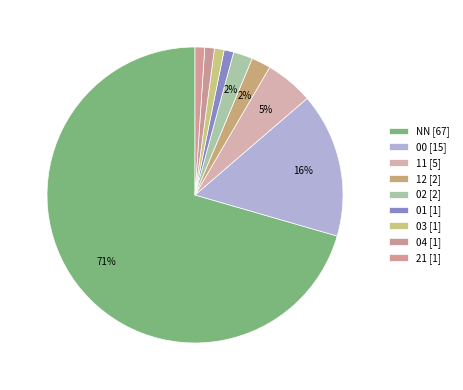

How many segments does this pie chart have?

9